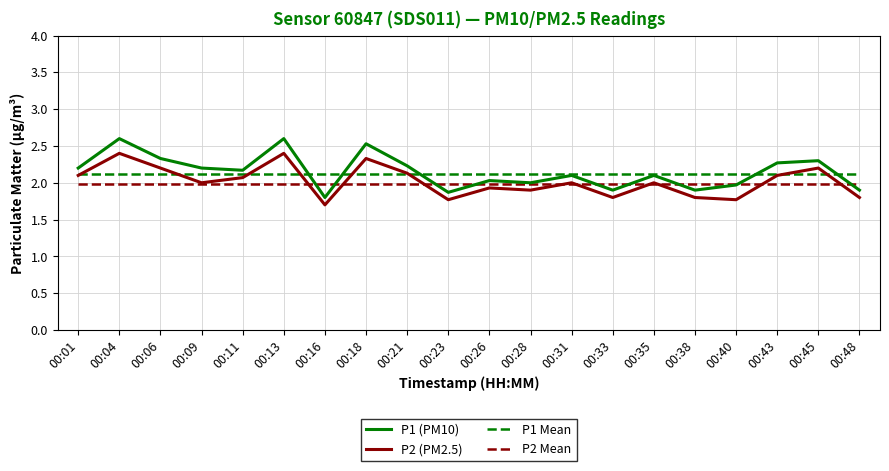

What is the maximum value for P1 Mean?

2.1